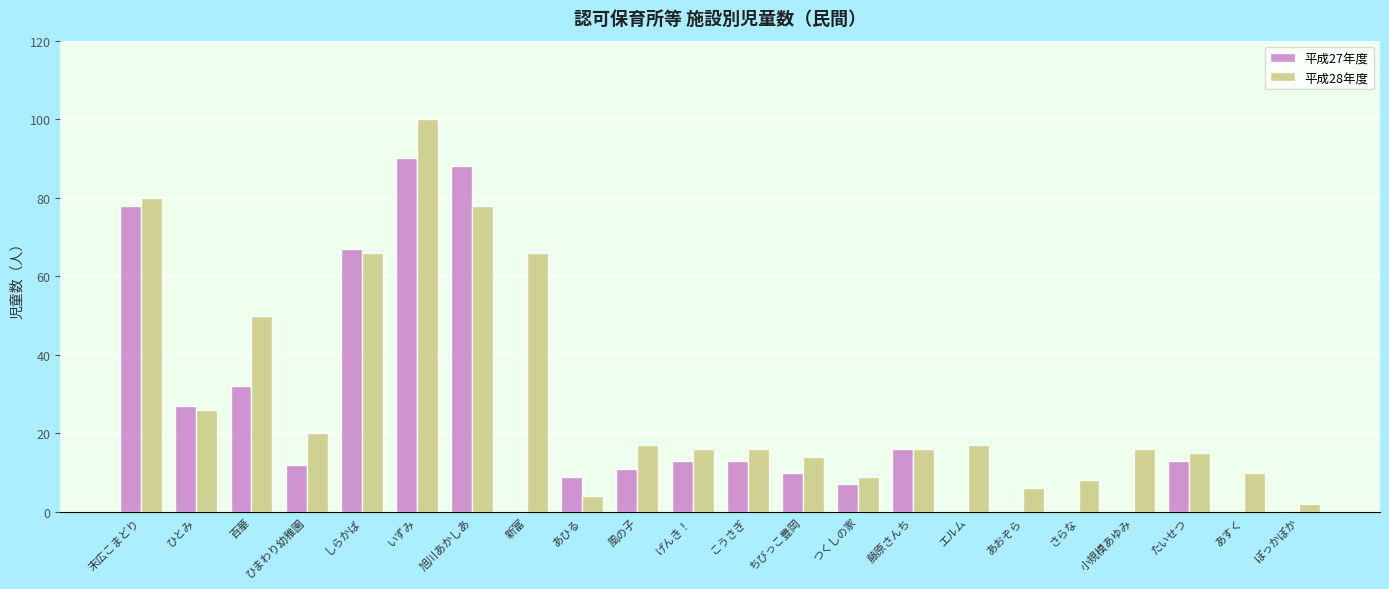

What is the total value across all series at さらな?

8